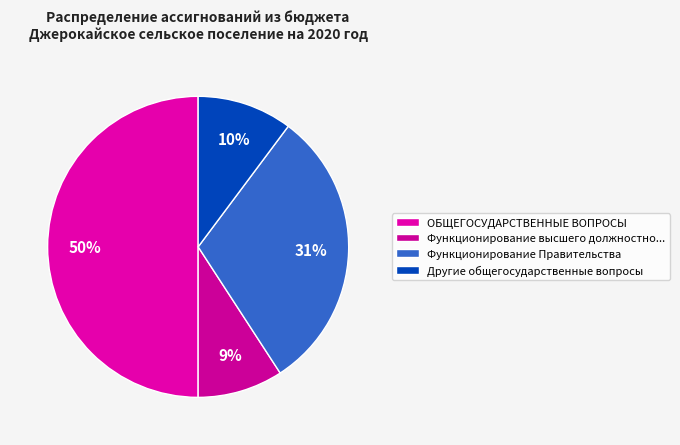

What percentage is the ОБЩЕГОСУДАРСТВЕННЫЕ ВОПРОСЫ slice, to the nearest percent?

50%